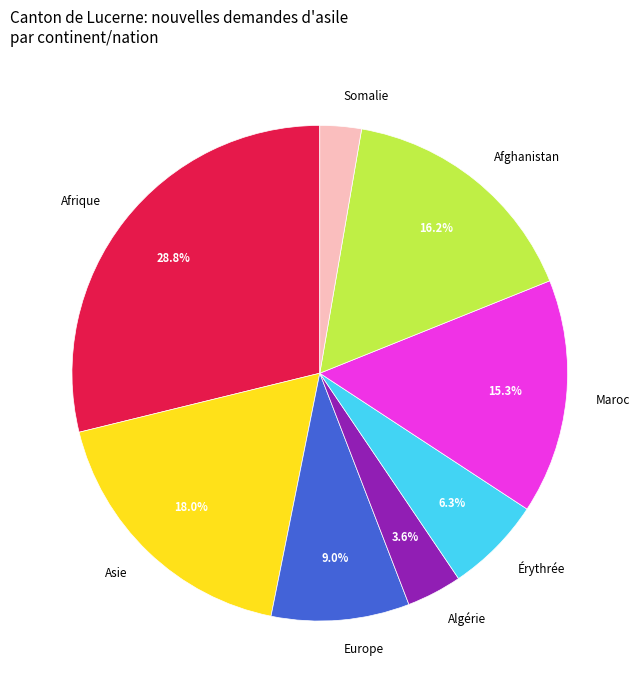

What portion of the pie excludes Afghanistan?

83.8%